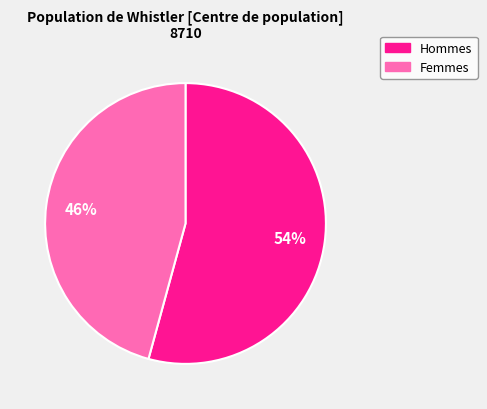

To the nearest percent, what is the average slice percentage?

50%